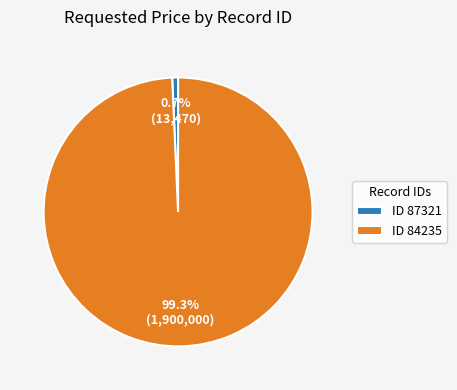

Rank the categories by value from lowest to highest.

ID 87321, ID 84235